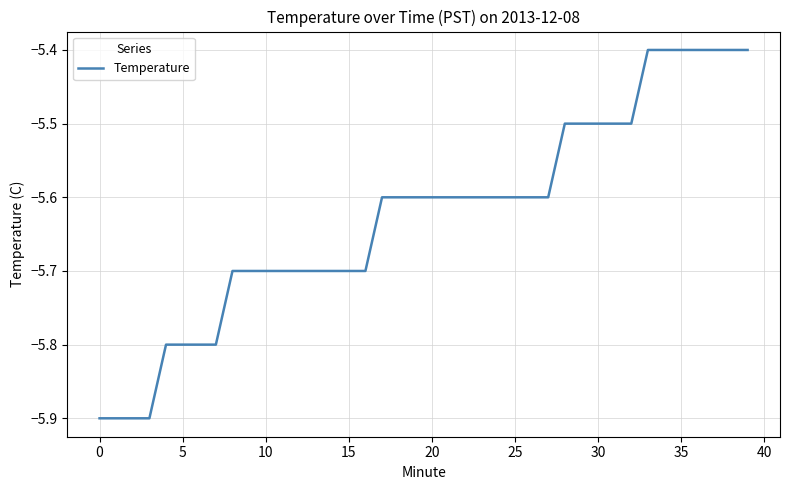

Reading left to right, list all the values displayed in this chart.

-5.9	-5.9	-5.9	-5.9	-5.8	-5.8	-5.8	-5.8	-5.7	-5.7	-5.7	-5.7	-5.7	-5.7	-5.7	-5.7	-5.7	-5.6	-5.6	-5.6	-5.6	-5.6	-5.6	-5.6	-5.6	-5.6	-5.6	-5.6	-5.5	-5.5	-5.5	-5.5	-5.5	-5.4	-5.4	-5.4	-5.4	-5.4	-5.4	-5.4